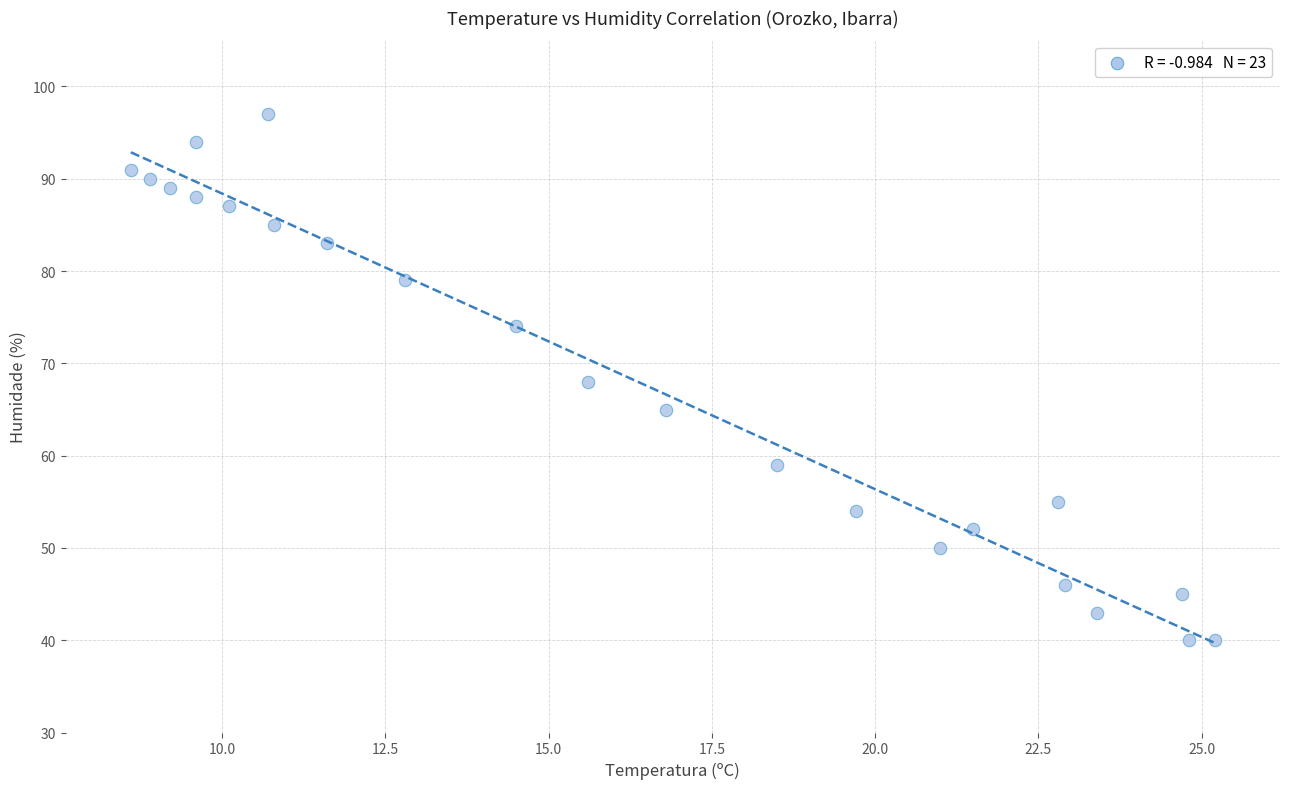

What is the range of Y values (max minus min)?

57